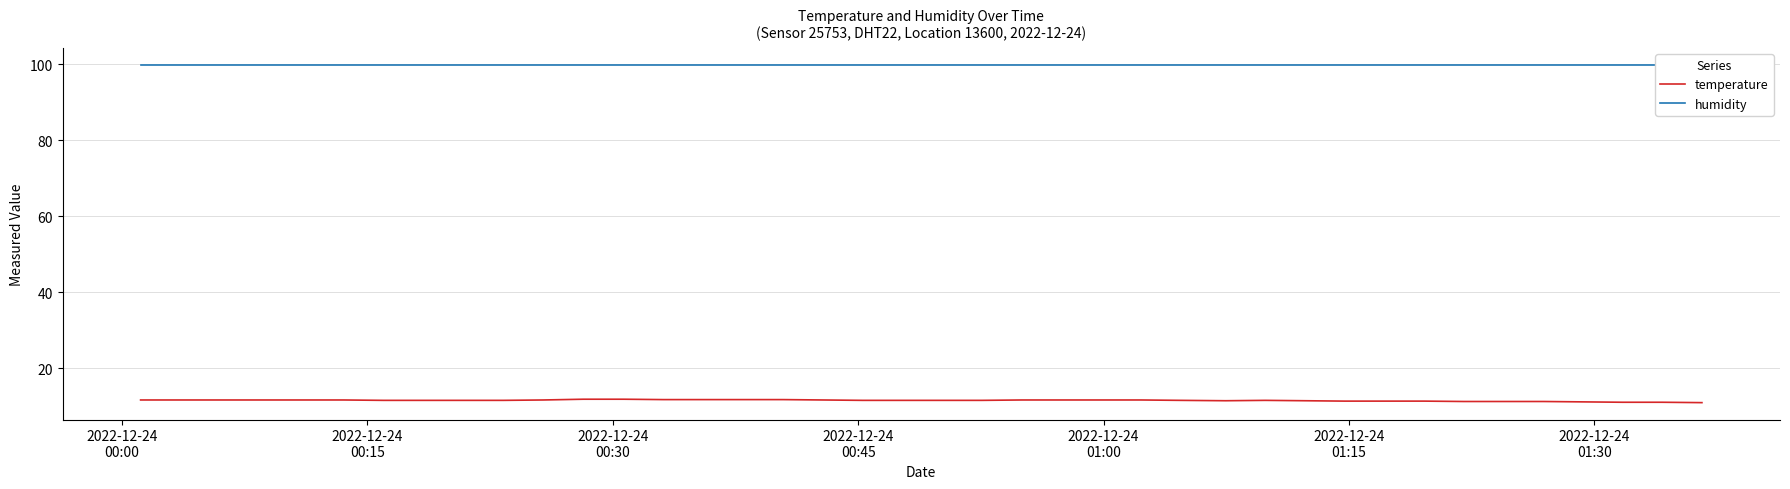

What is the greatest value displayed?

99.9